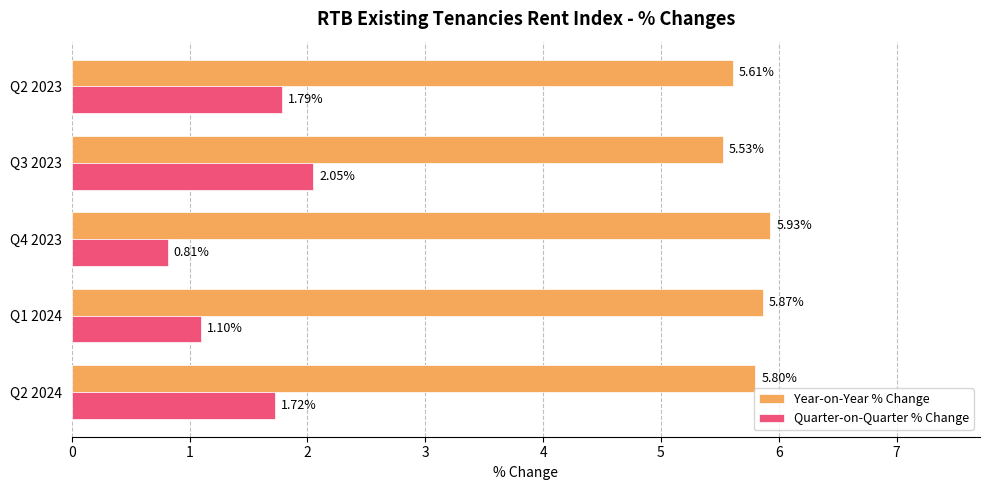

Which series has the widest spread of values?

Quarter-on-Quarter % Change